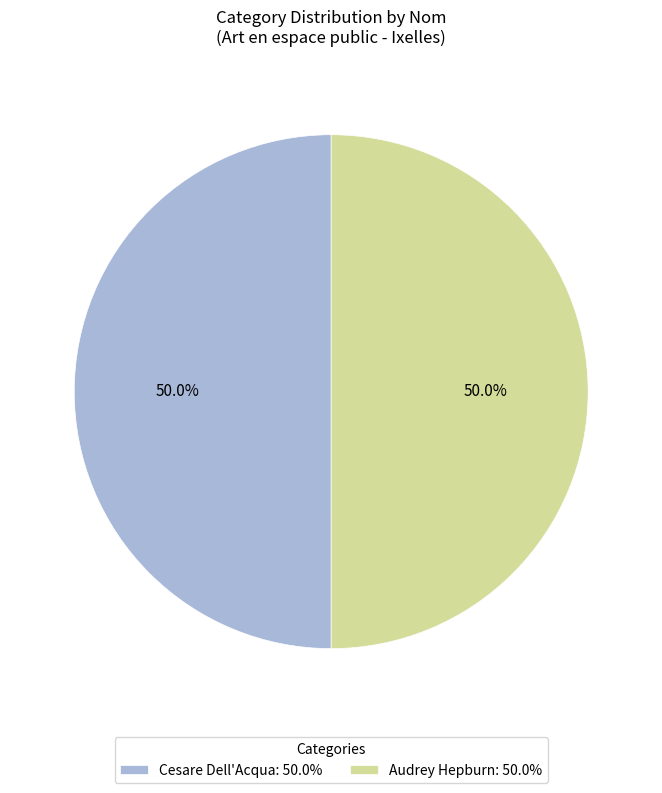

Approximately how many times larger is the value at Audrey Hepburn: 50.0% compared to Cesare Dell'Acqua: 50.0%?

1.0